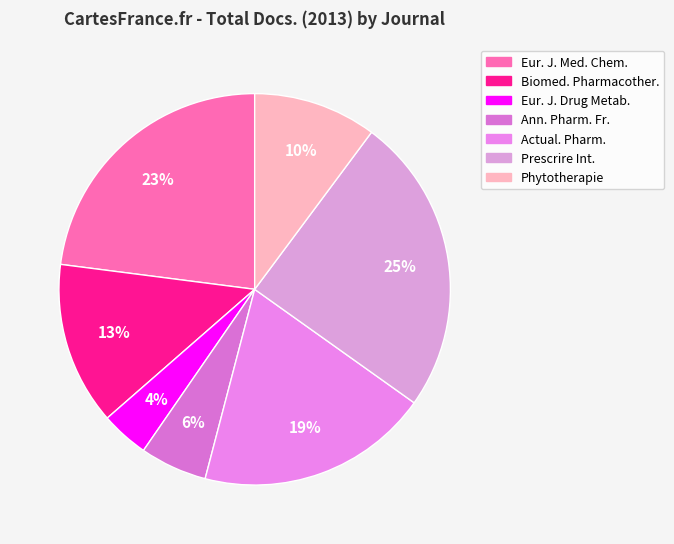

How many segments does this pie chart have?

7